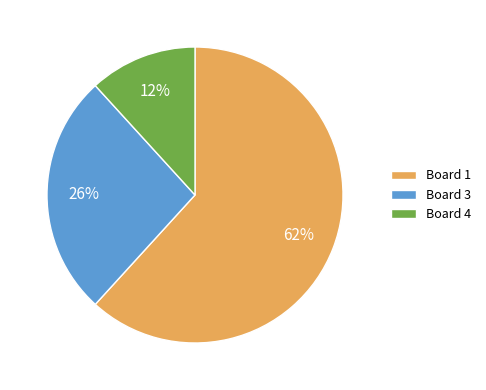

Which slice is the largest?

Board 1